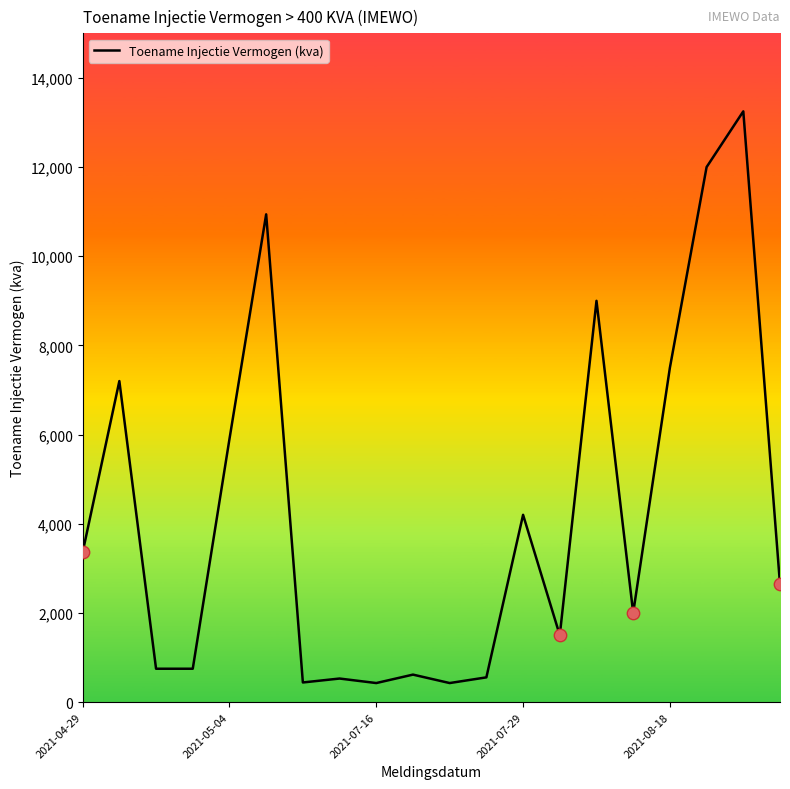

What is the smallest value displayed?

426.8